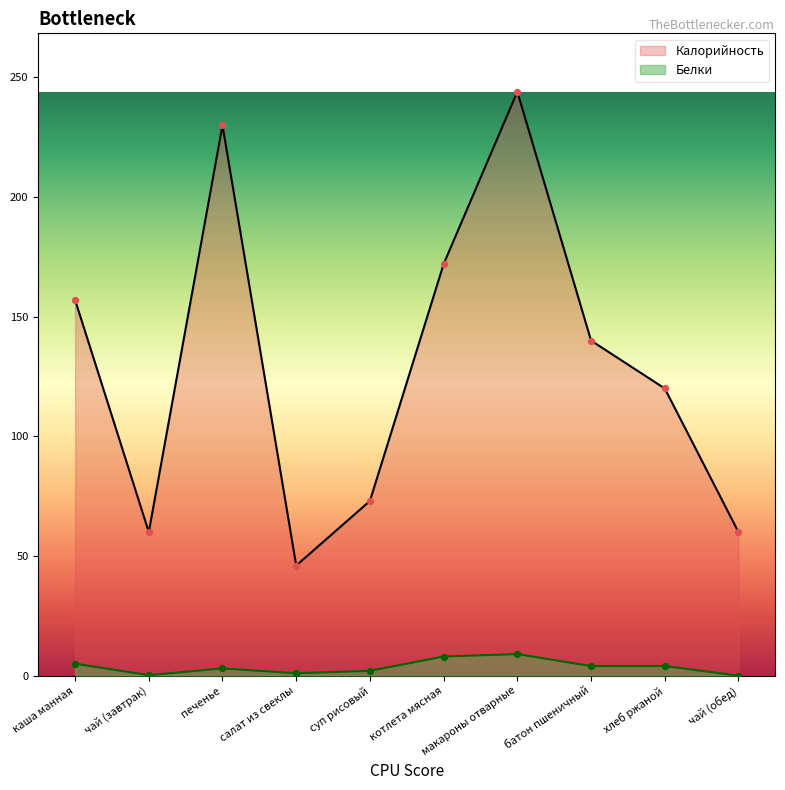

At which category is the sum across all series the highest?

макароны отварные